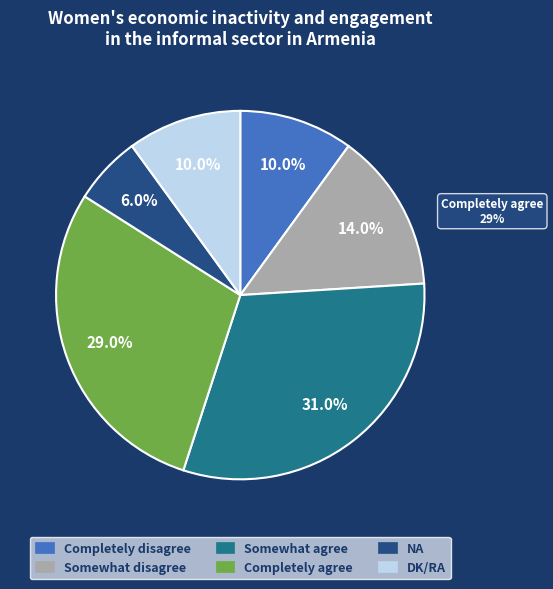

Is there a majority slice in this chart?

No